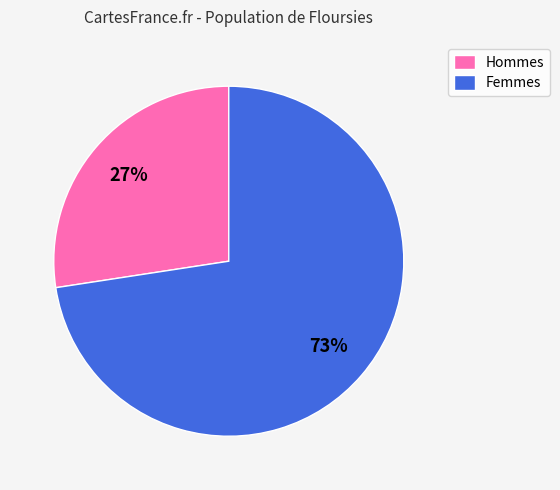

Is the sum of Femmes and Hommes greater than half?

Yes